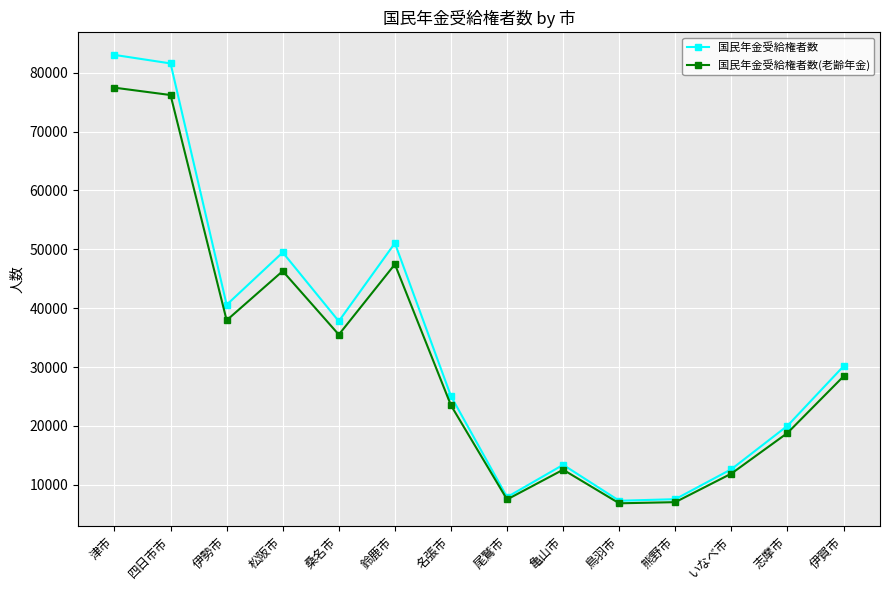

Is it true that 国民年金受給権者数(老齢年金) equals 10810 at 松阪市?

False